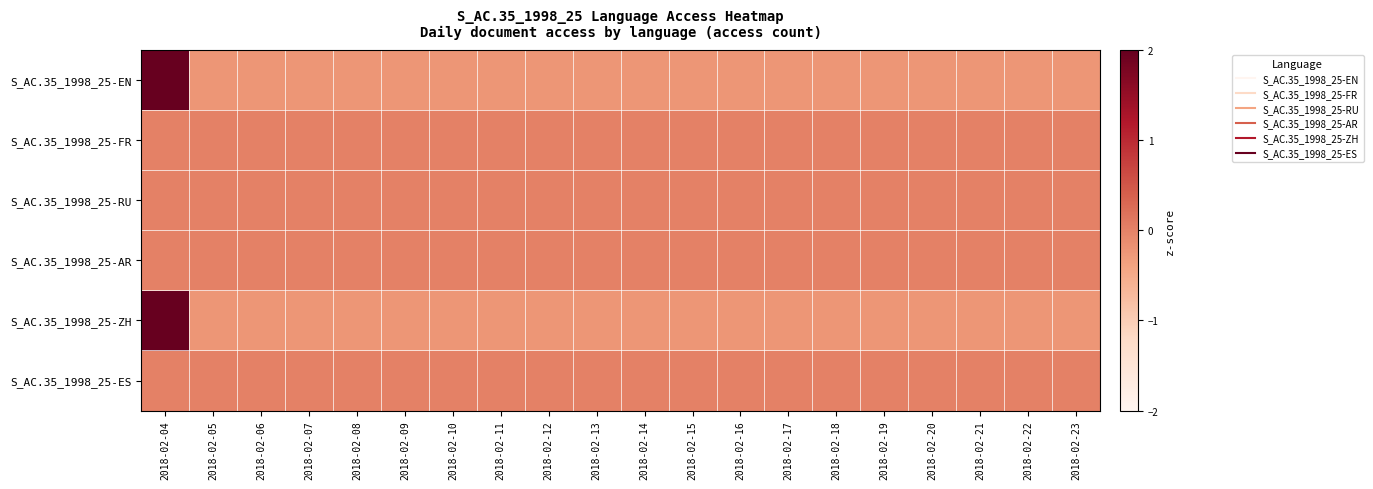

Which has a higher value, 2018-02-16 or 2018-02-13?

2018-02-16